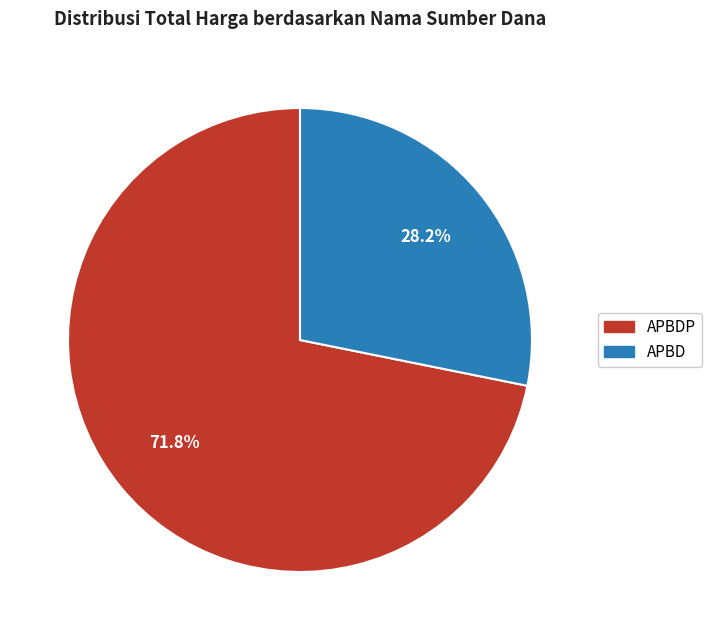

Is there any slice that represents more than half of the pie?

Yes